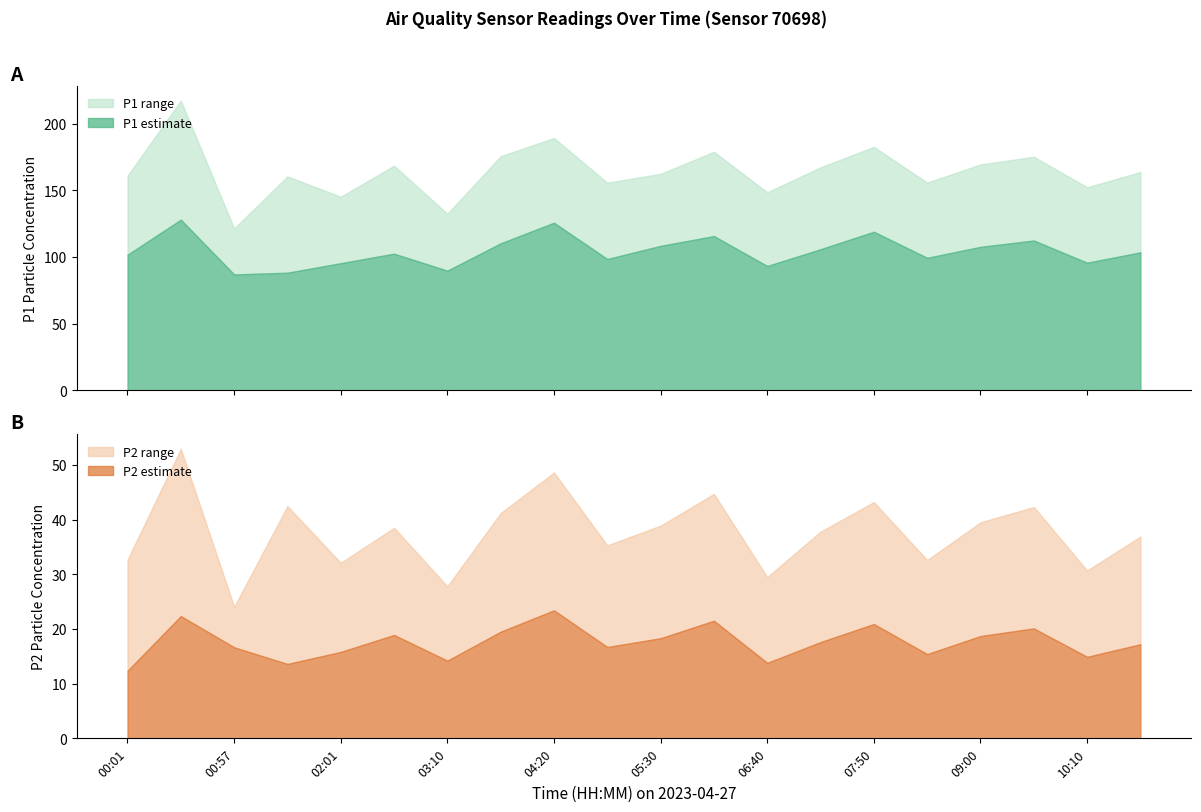

Which series has the largest range (max minus min)?

P1_upper